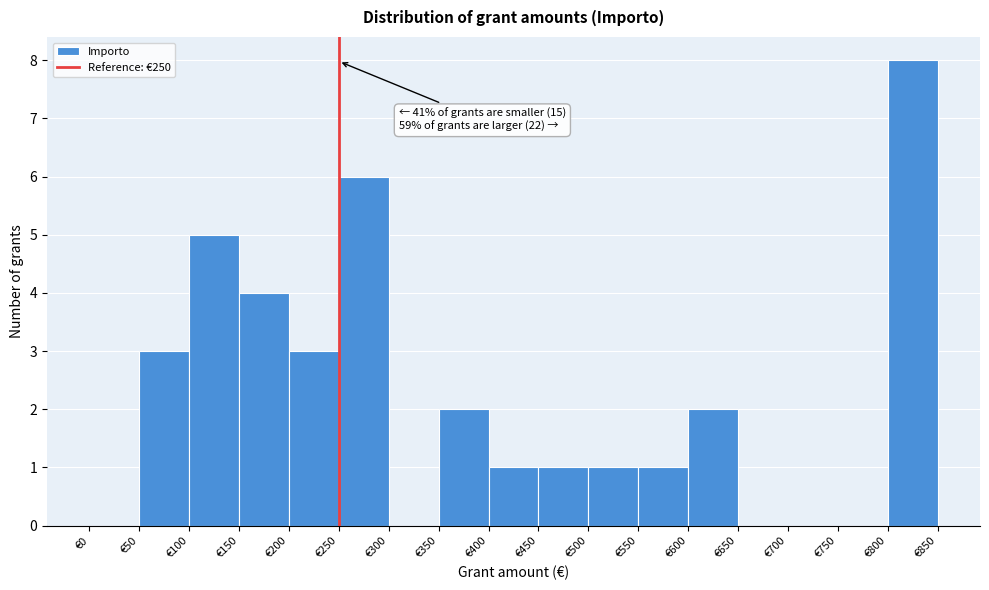

Which range on the x-axis has the tallest bar?

800 to 850